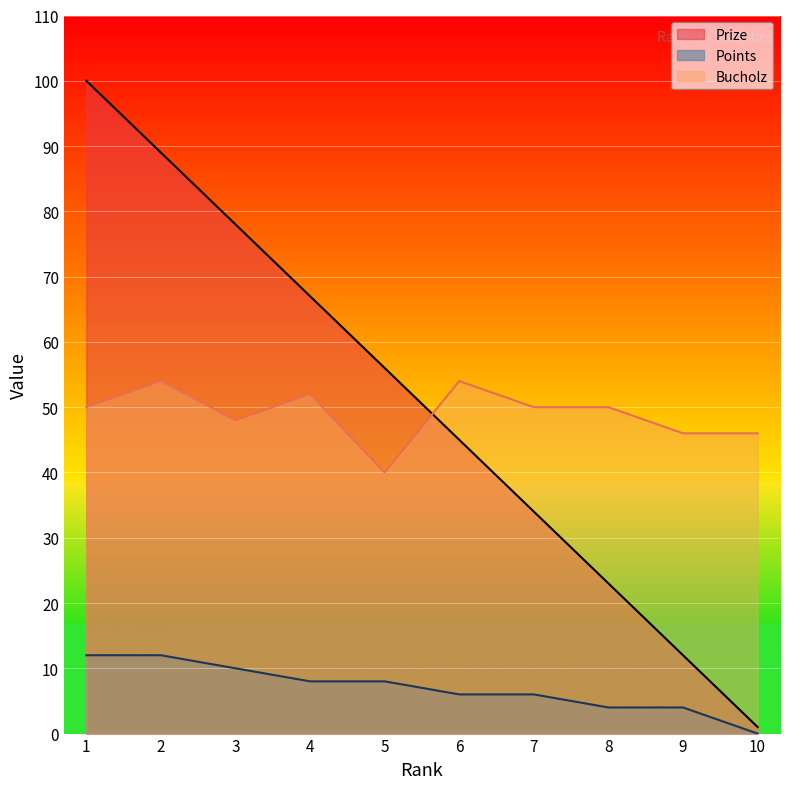

What is the greatest value displayed?

100